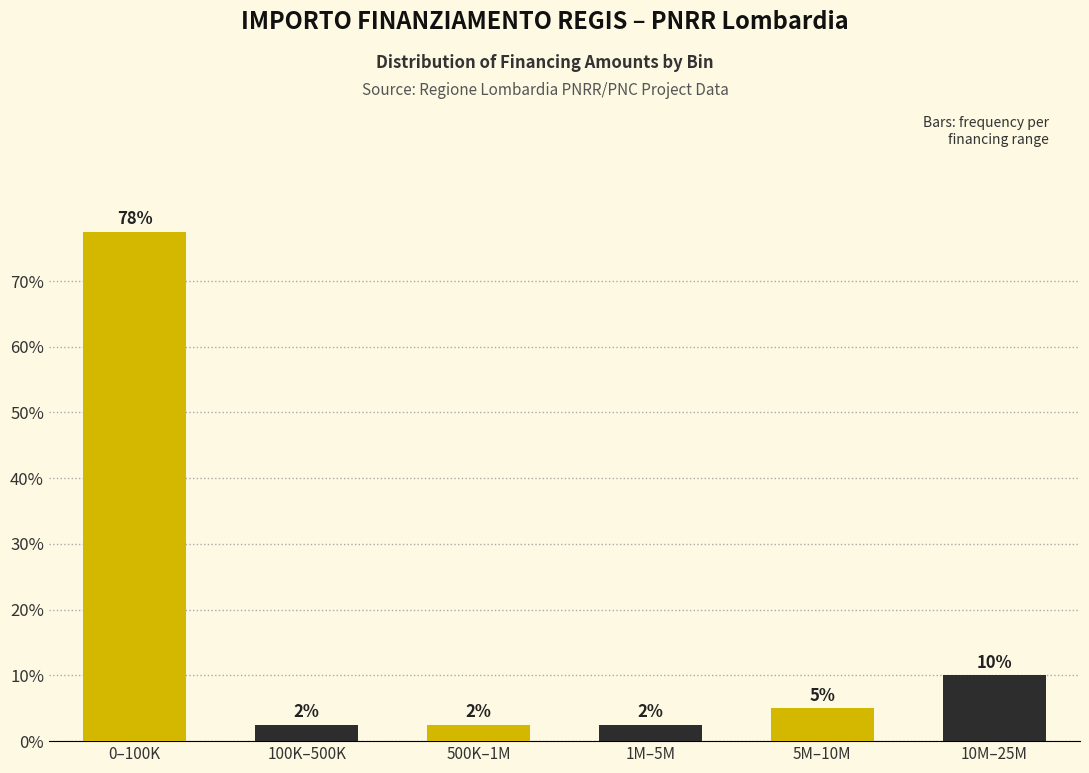

How many bars are there in total?

6